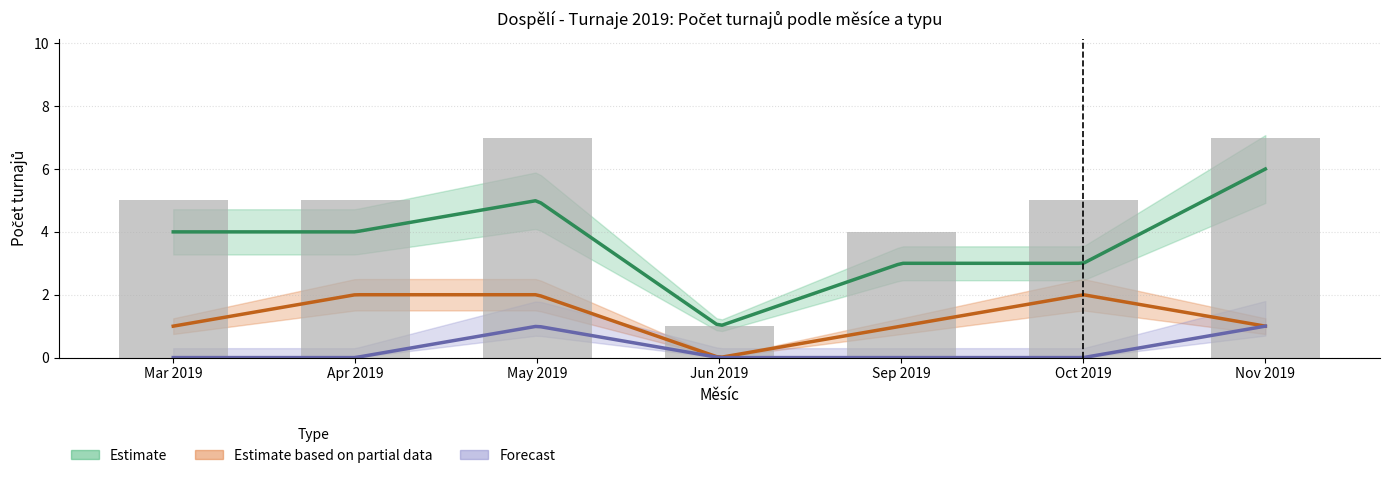

What is the ratio of the value at Nov 2019 to the value at Jun 2019?

7.0